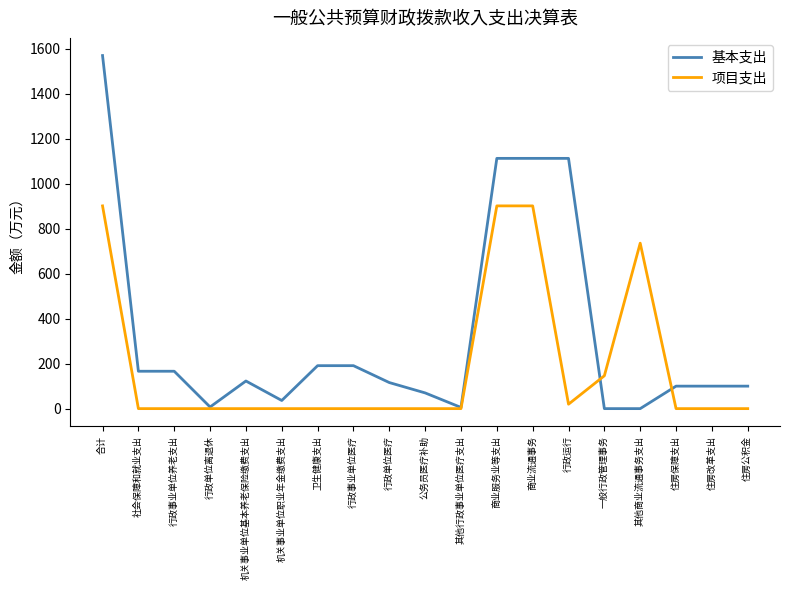

What is the difference between the second highest and second lowest values in the 项目支出 series?

901.6